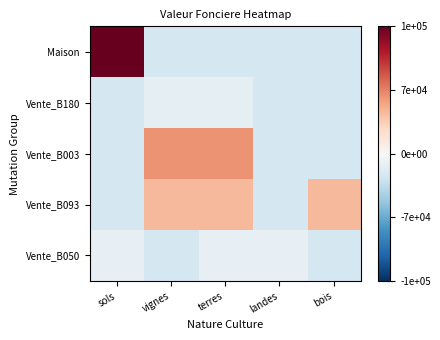

Which has a higher value, terres or landes?

terres